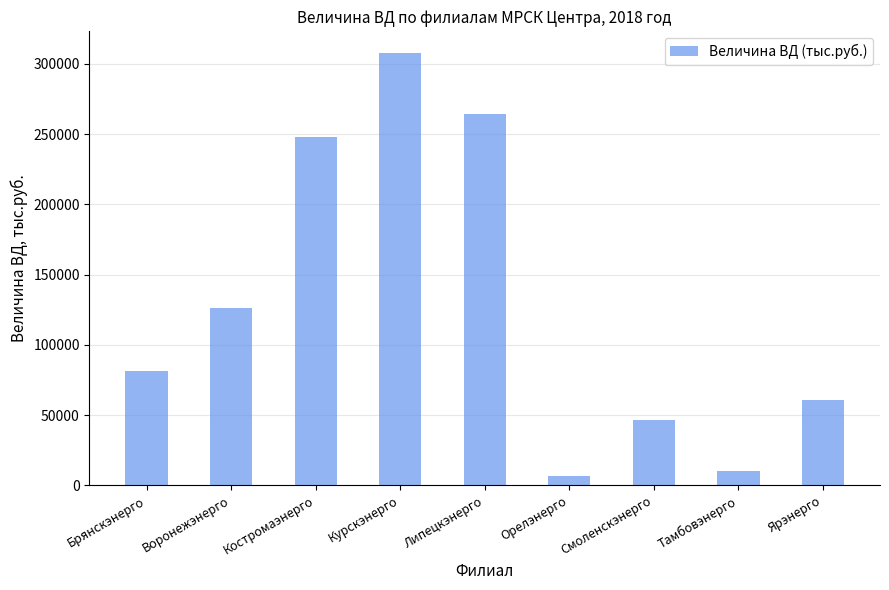

How many values are below 81473?

4